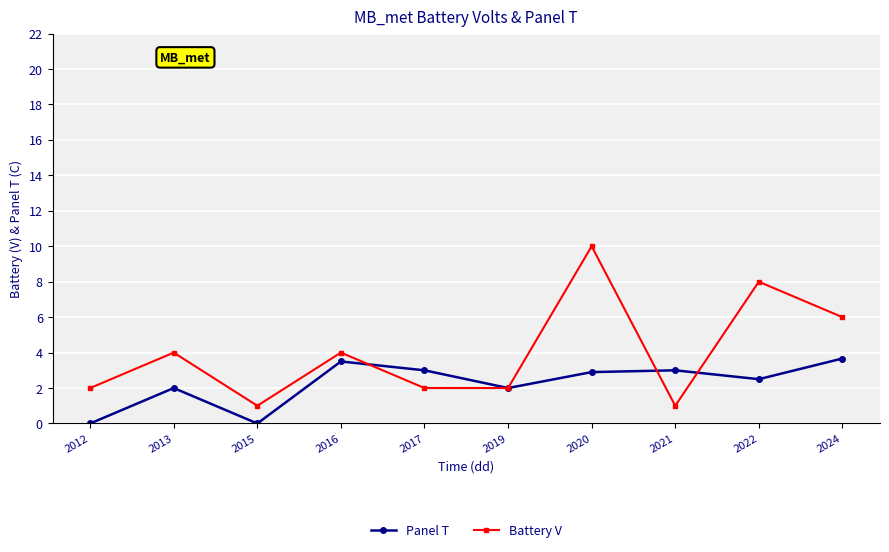

What is the difference between the maximum and minimum values in the Battery V series?

9.0